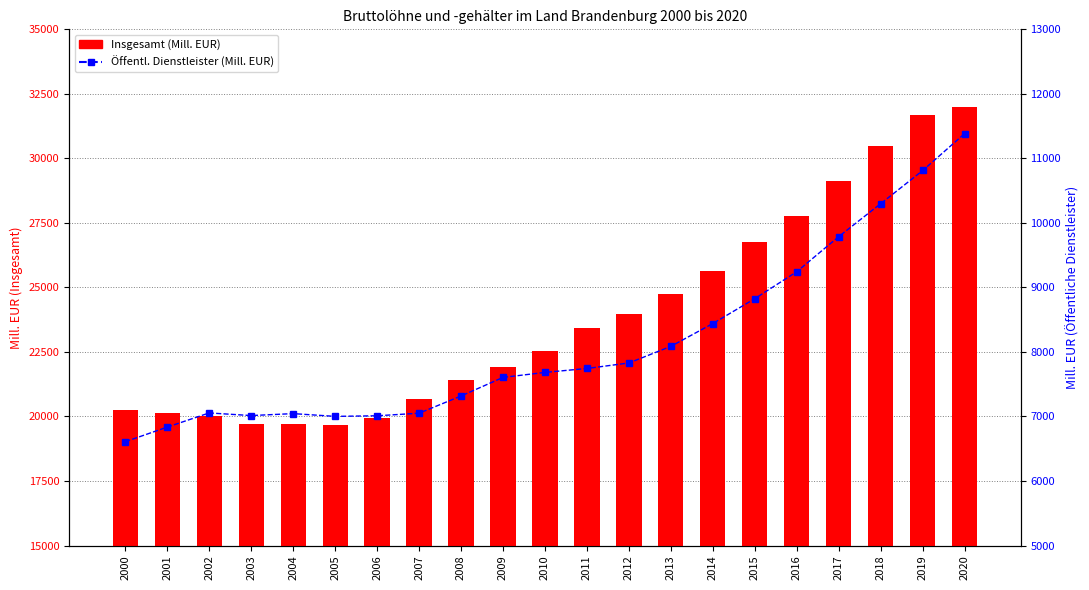

Count the number of categories in the chart.

21